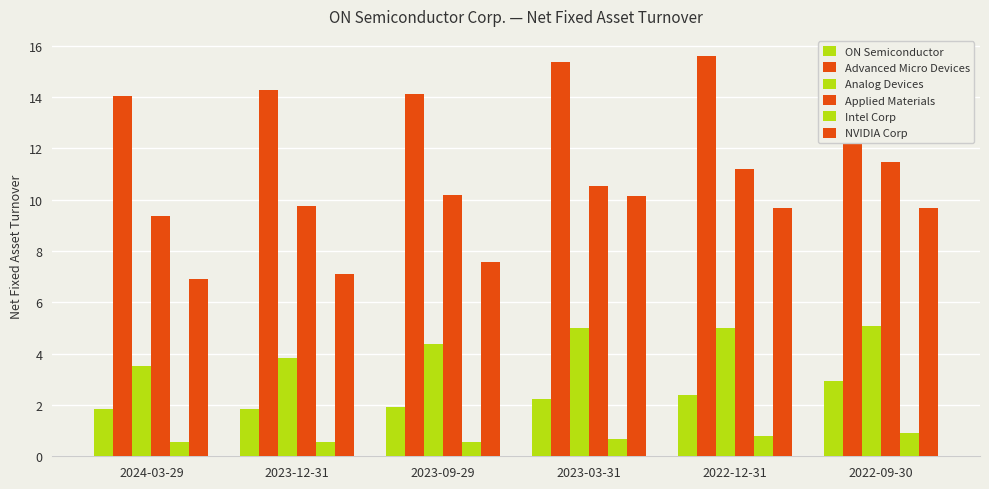

Rank the categories by Advanced Micro Devices value from highest to lowest.

2022-12-31, 2023-03-31, 2022-09-30, 2023-12-31, 2023-09-29, 2024-03-29